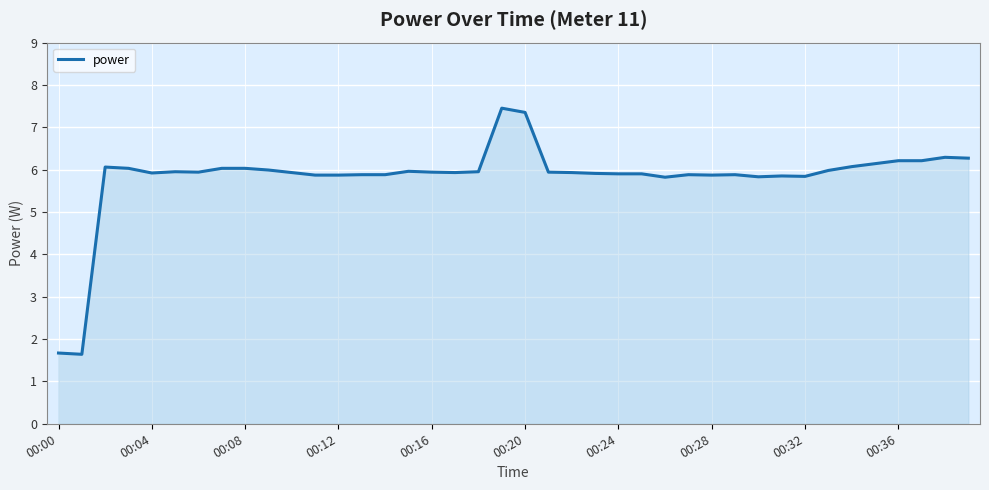

What is the difference between the maximum and minimum values?

5.8